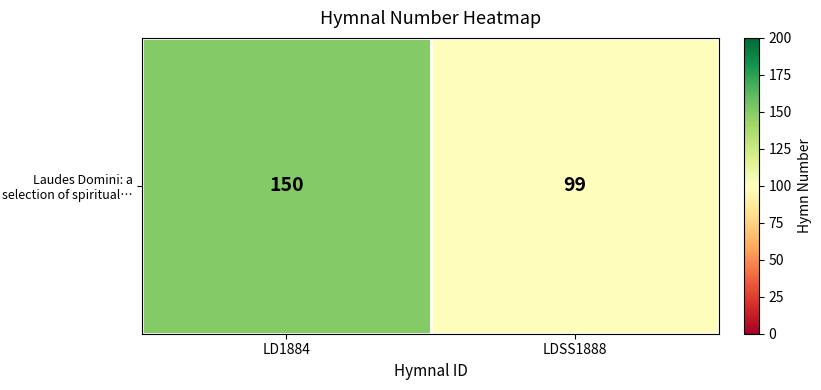

What is the average value?

124